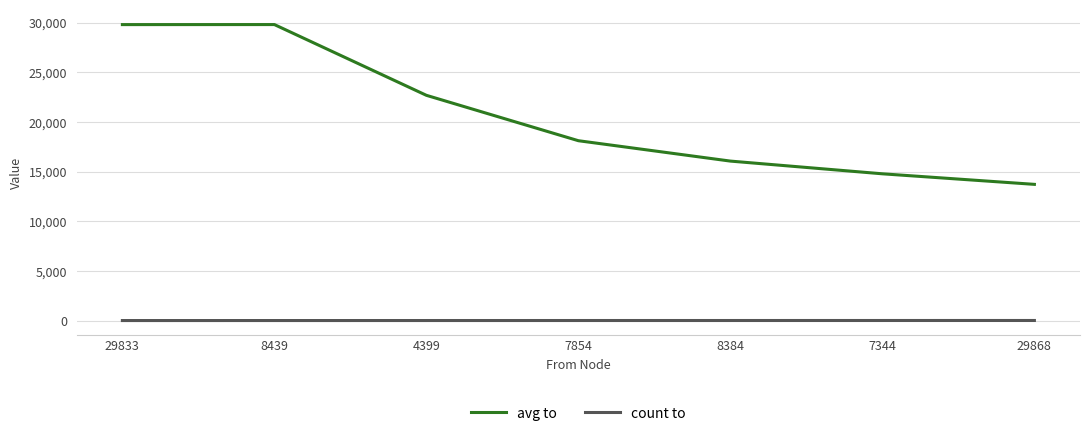

What is the difference between the count to values at 8384 and 8439?

3.0